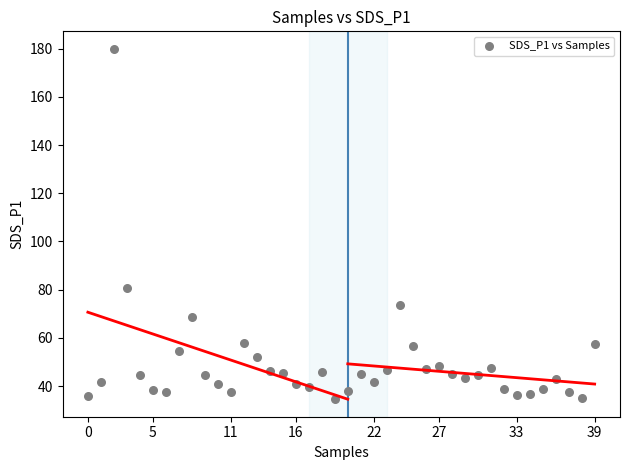

What Y value in the scatter plot is closest to 107?

80.8